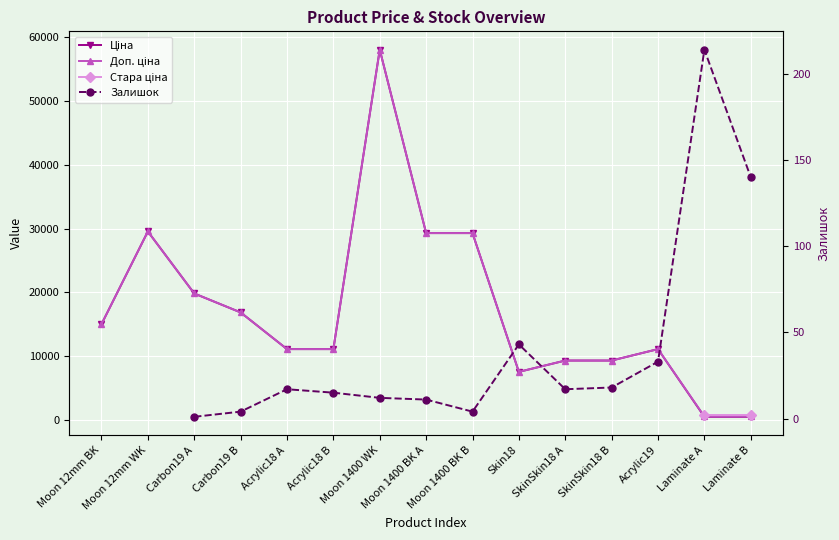

True or false: Доп. ціна and Стара ціна cross at least once.

False